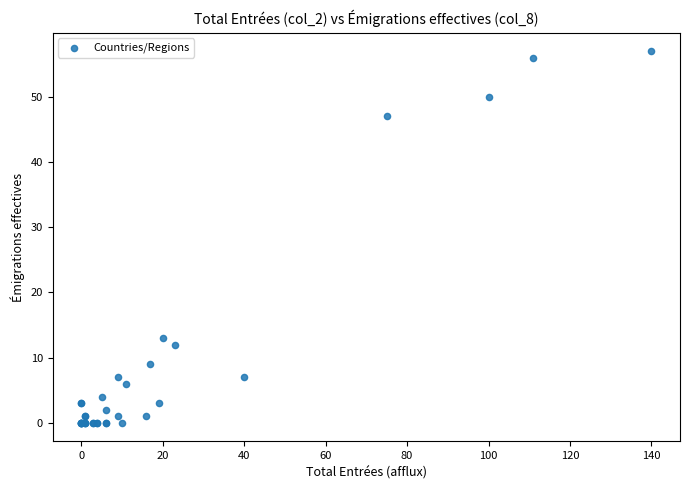

What Y value in the scatter plot is closest to 28?

13